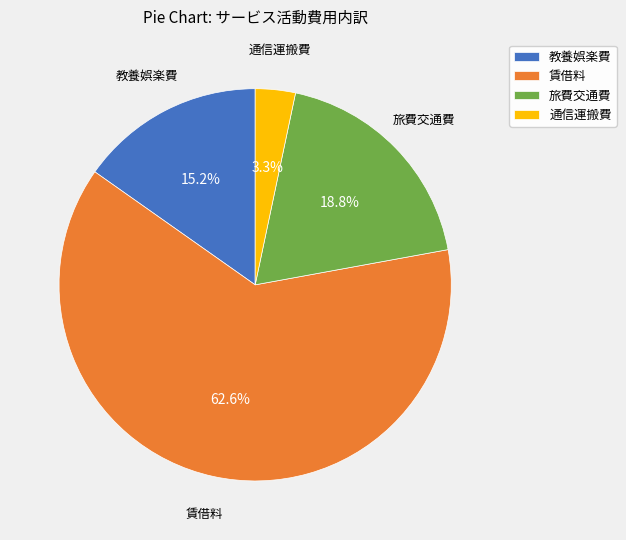

Approximately how many times larger is the value at 通信運搬費 compared to 旅費交通費?

0.2